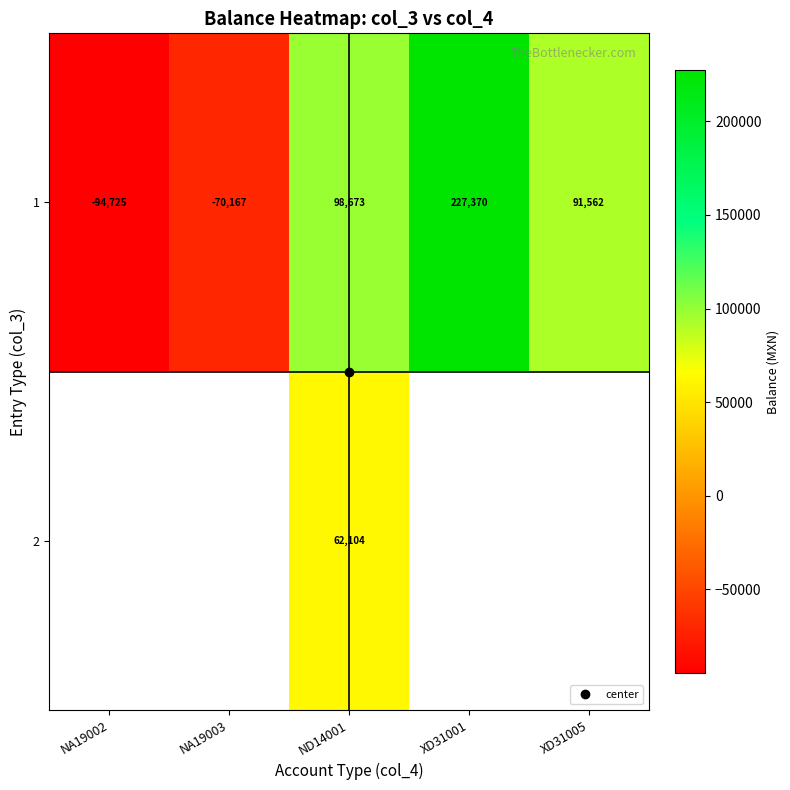

Which series has the largest range (max minus min)?

1